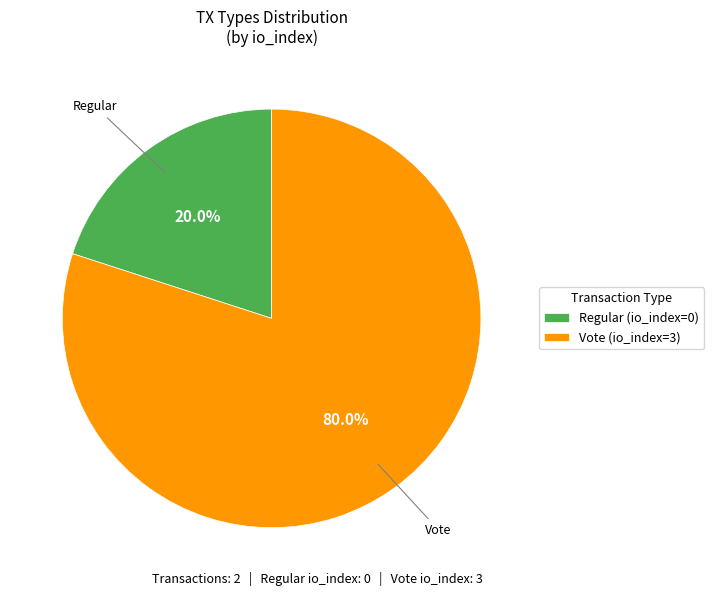

Does Regular (io_index=0) represent more than half of the total?

No